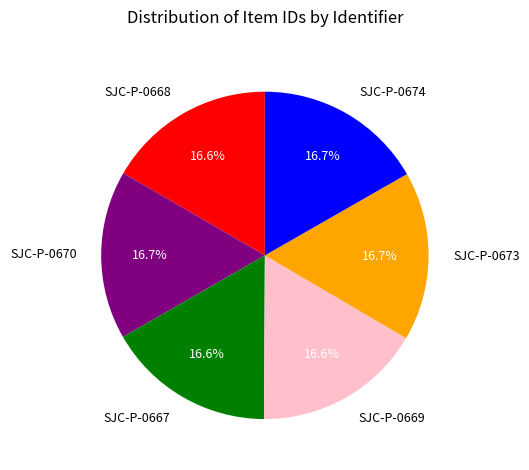

Approximately how many times larger is the value at SJC-P-0669 compared to SJC-P-0668?

1.0